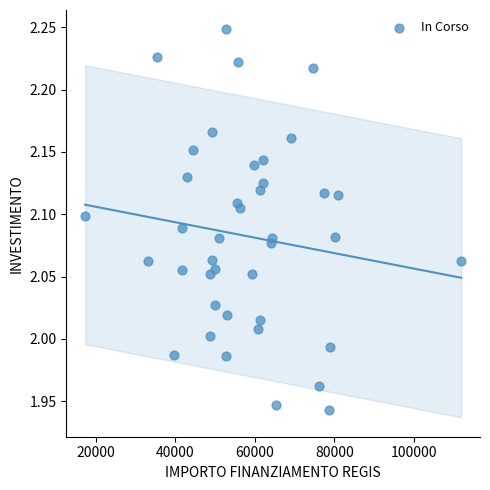

What is the range of Y values (max minus min)?

0.3